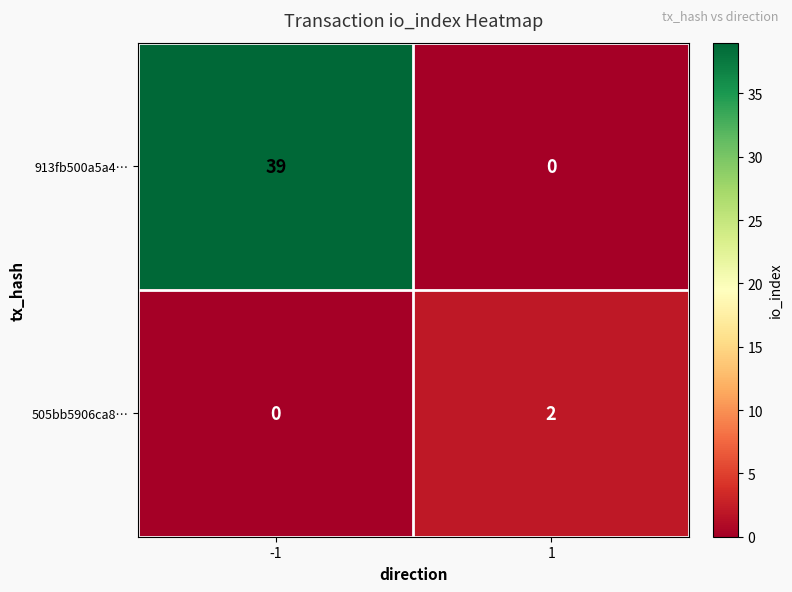

What is the spread (max minus min) of values at -1?

39